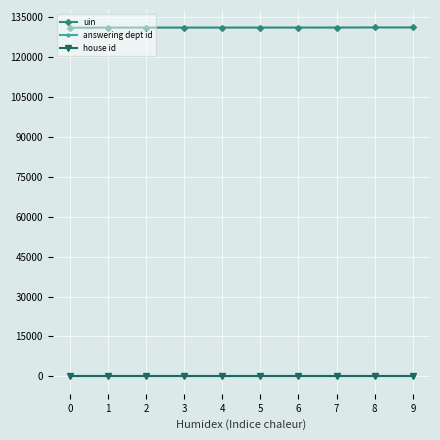

Is this an area chart (filled region under the line)?

No